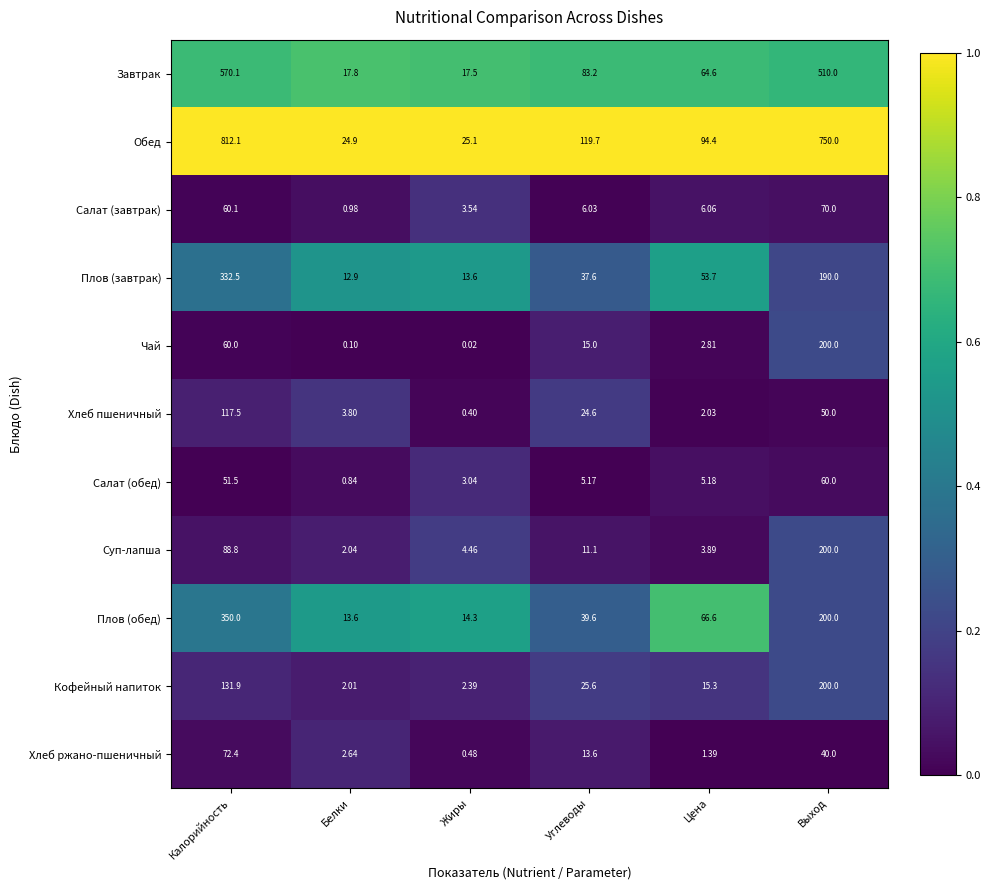

Where does the Обед series first go above 119?

Калорийность